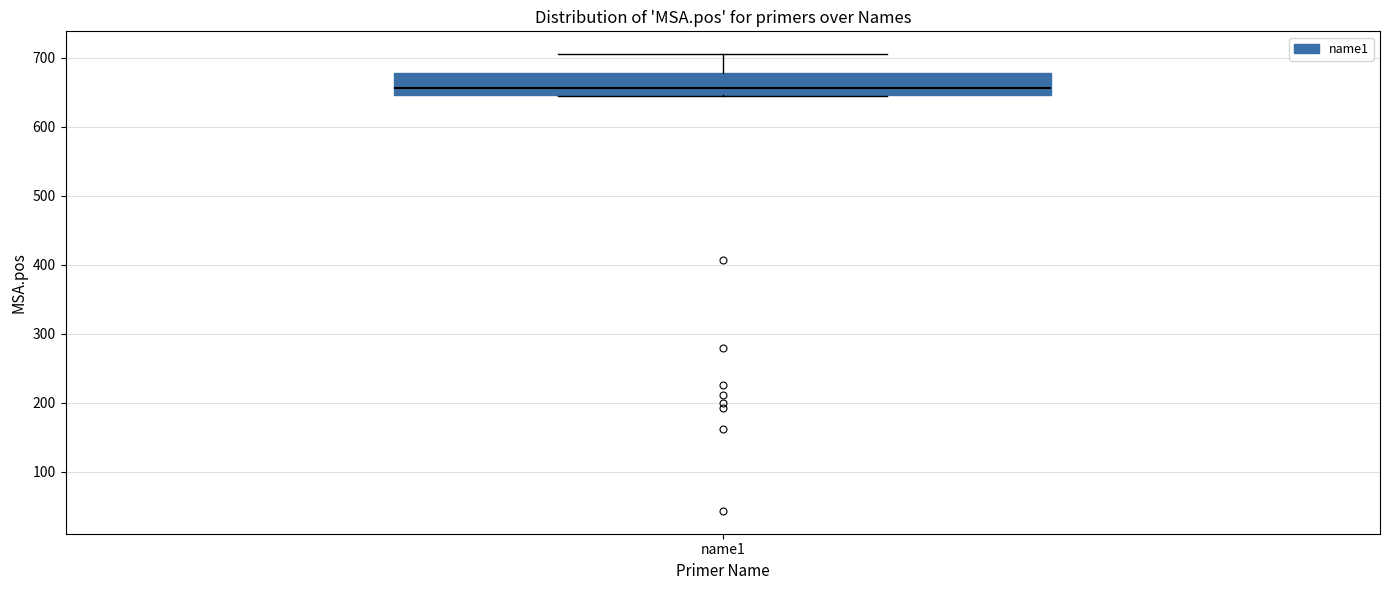

Transcribe this box plot: give where the median line is, the range the box spans, and where the two whiskers end, as read against the y-axis. The values are not printed on the chart, so give them approximately, as read against the axis.

median 660, box 650 to 680, whiskers 640 to 710